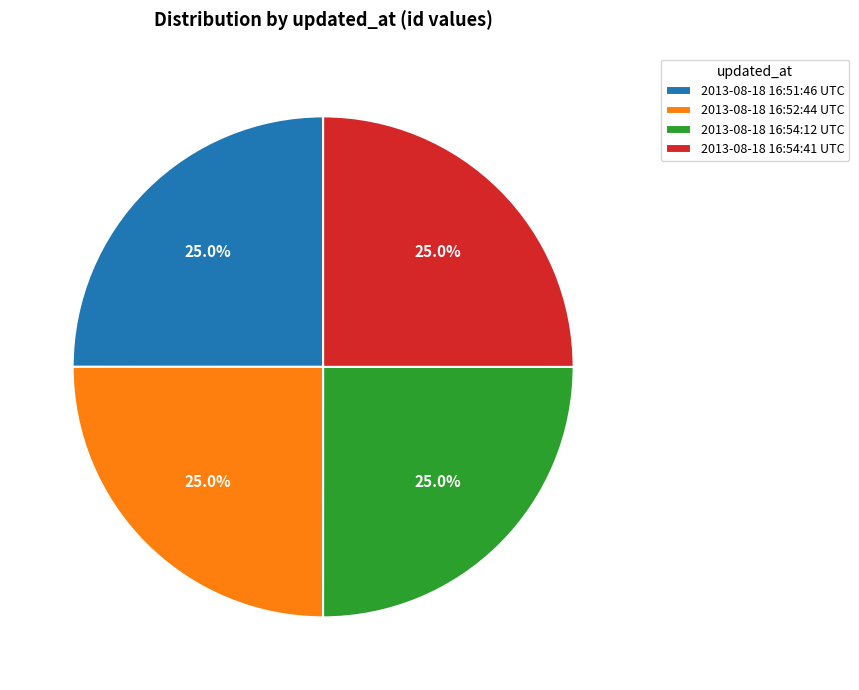

Is it true that 2013-08-18 16:54:41 UTC is 14% of the pie?

False